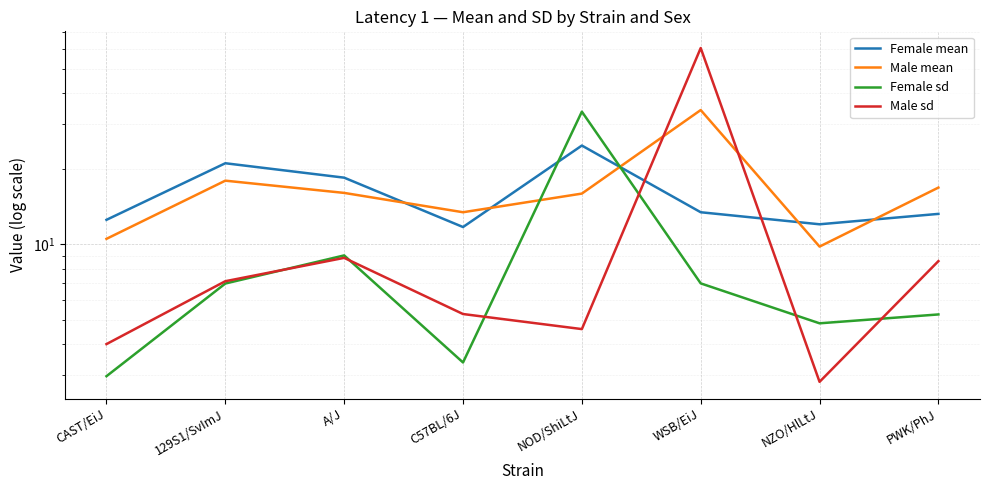

Between WSB/EiJ and PWK/PhJ, which is larger?

WSB/EiJ